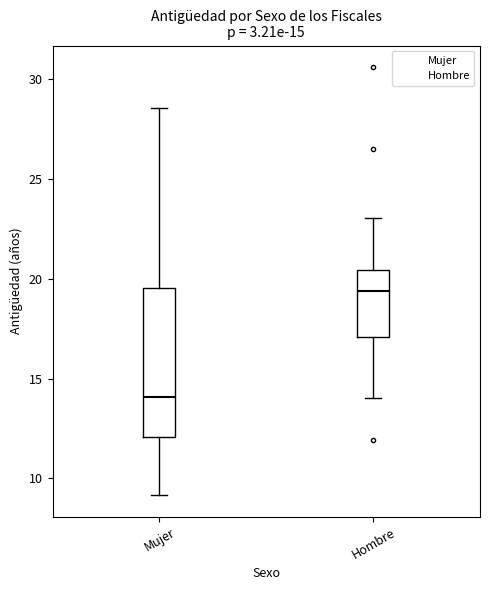

Which box has the lowest median line?

Mujer